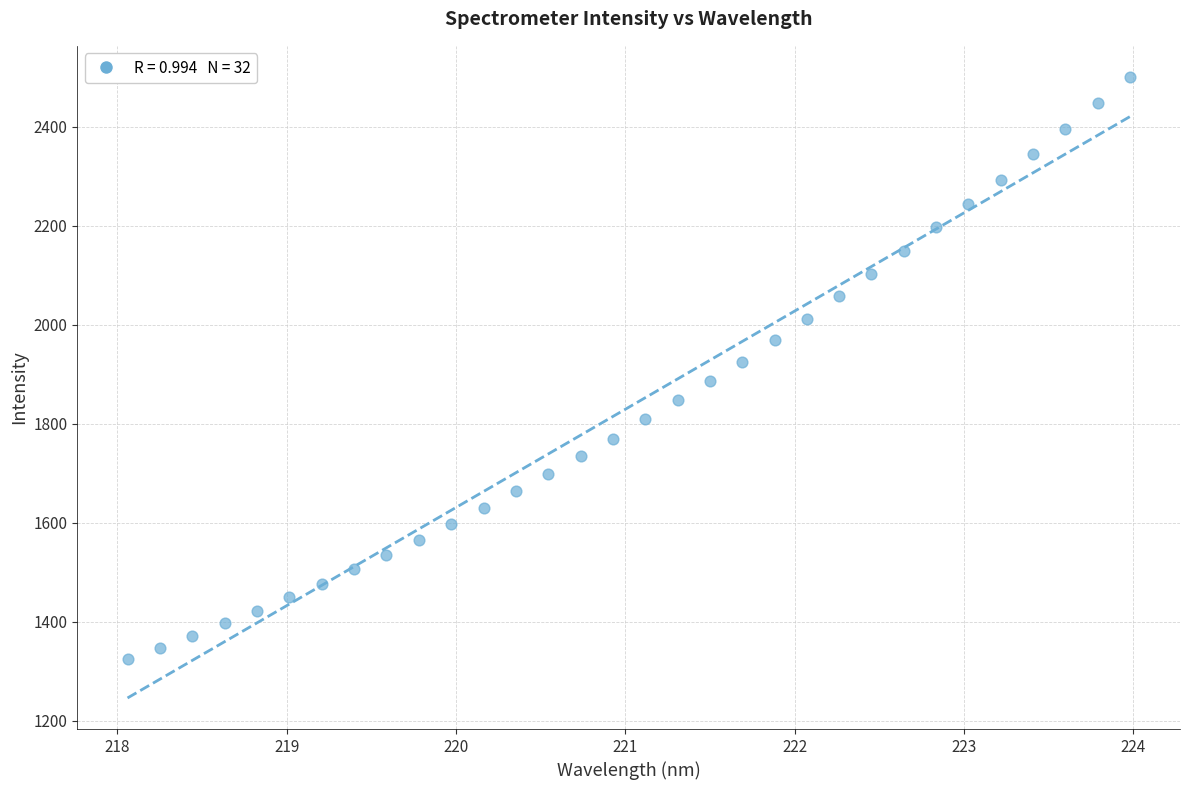

What is the range of X values (max minus min)?

5.9